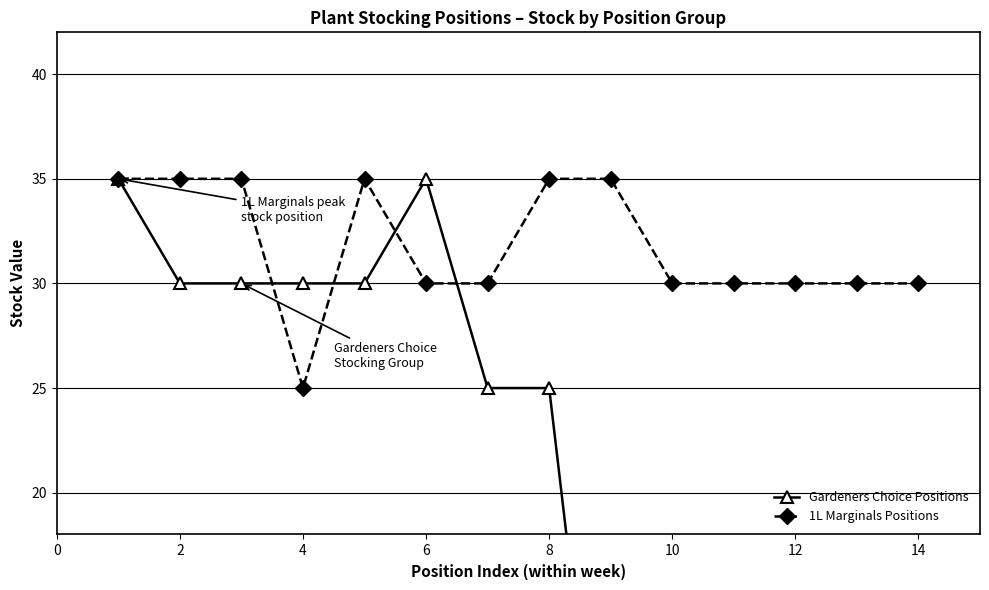

List the series in order of their overall mean, highest first.

1L Marginals Positions, Gardeners Choice Positions